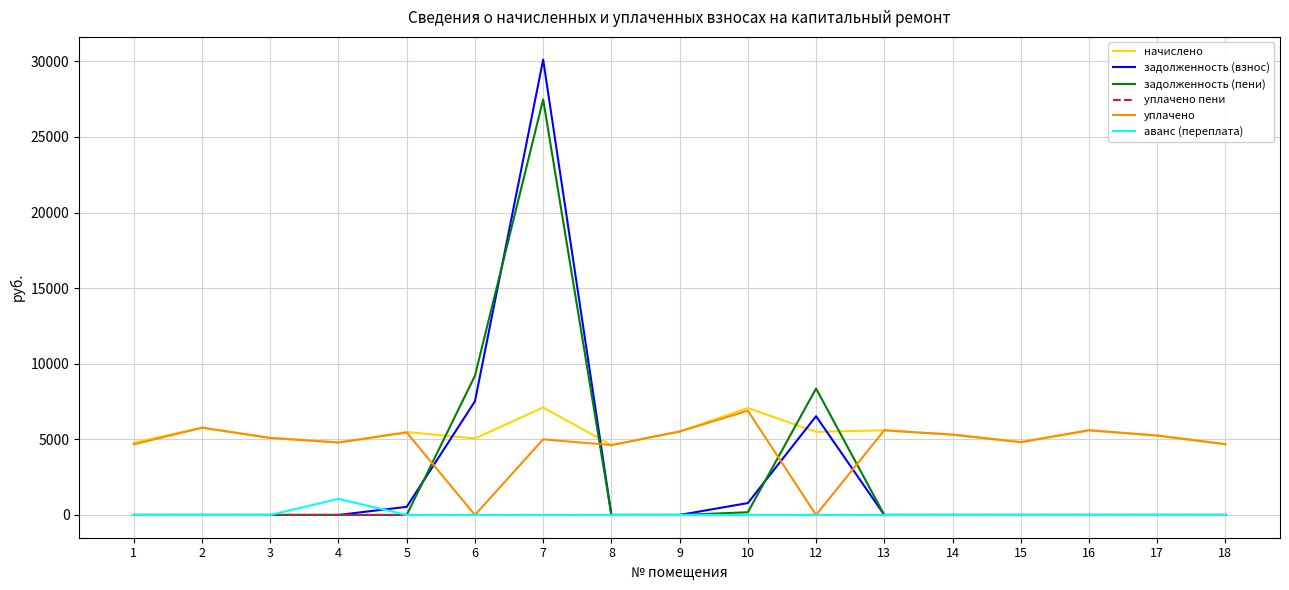

What is the highest value of the начислено series?

7107.8